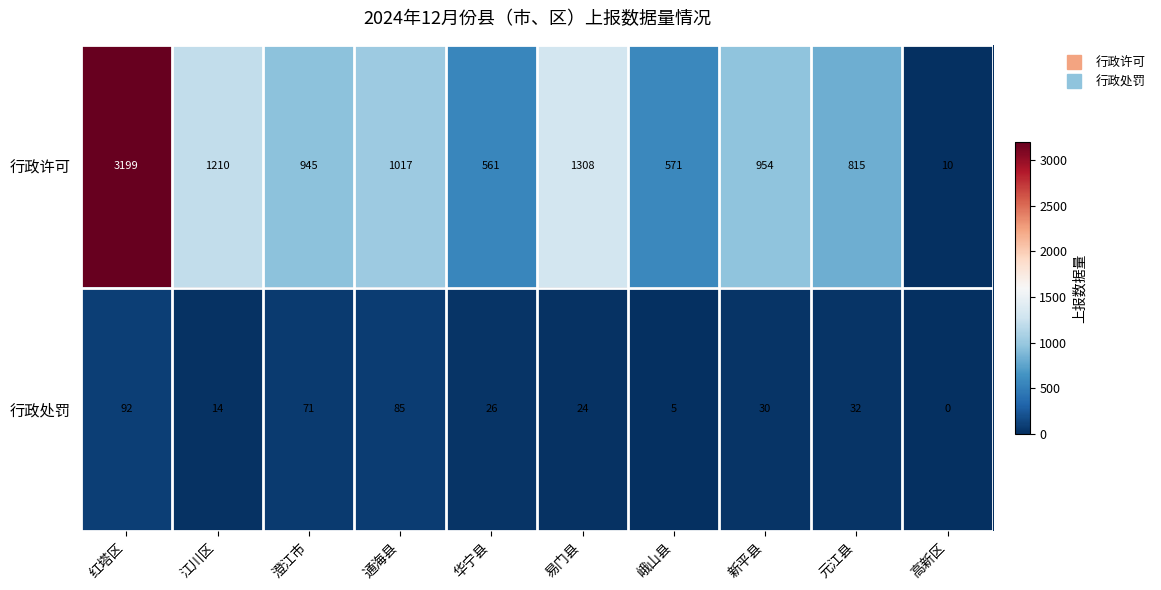

How many distinct data groups are displayed?

2